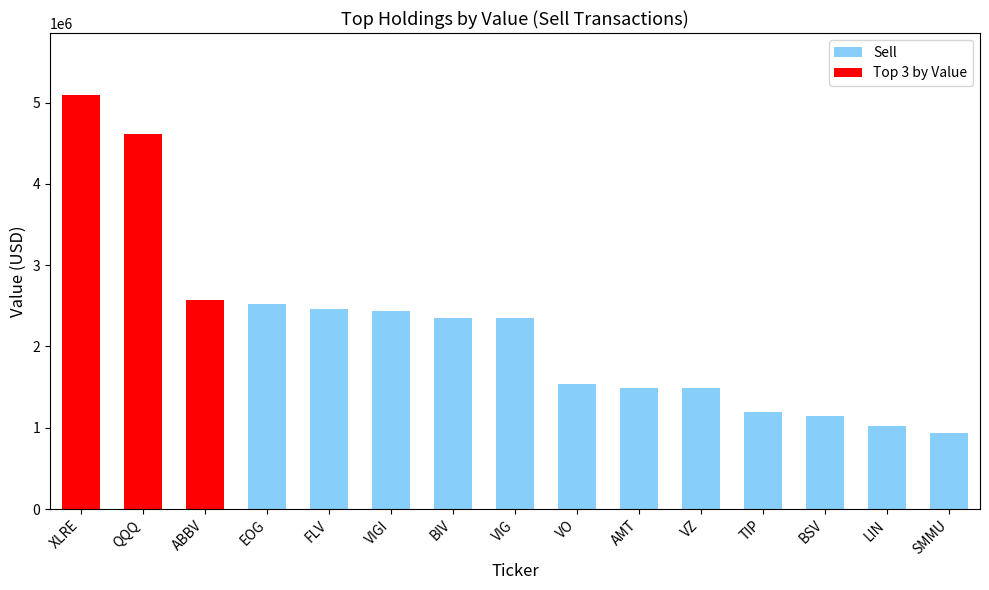

What is the smallest value displayed?

935000